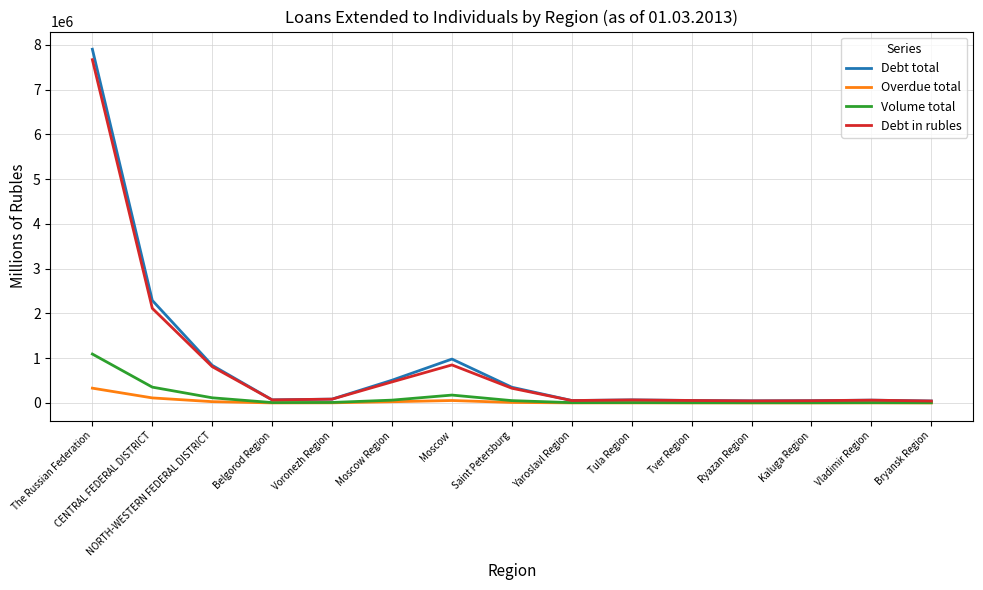

At which category is the sum across all series the highest?

The Russian Federation